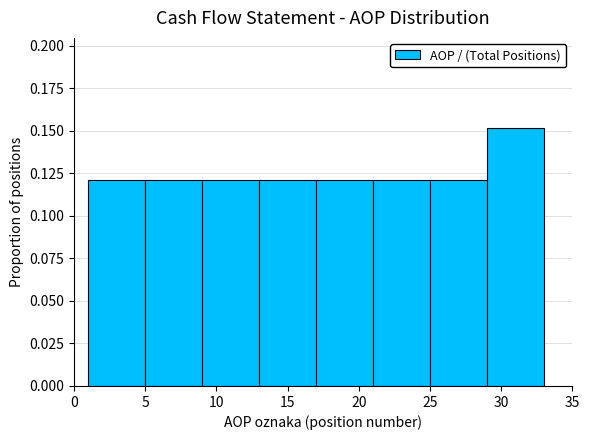

What is the height of the bar covering 21 to 25 on the x-axis? The values are not printed on the chart, so give them approximately, as read against the axis.

0.12